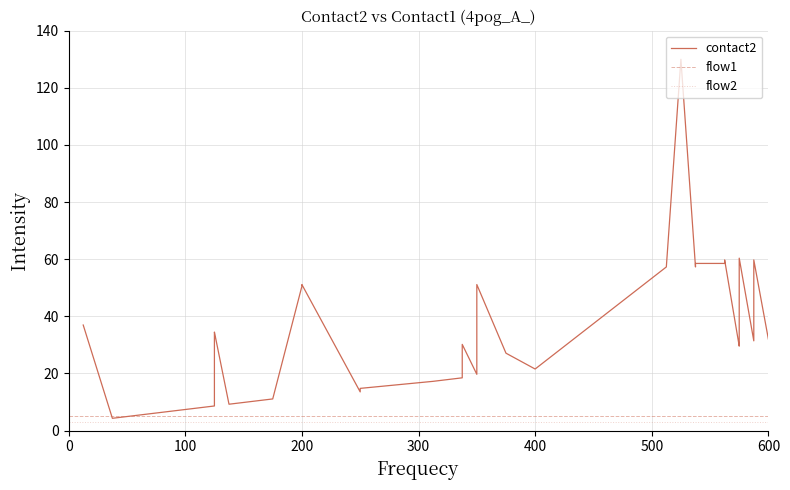

What is the maximum value for flow1?

5